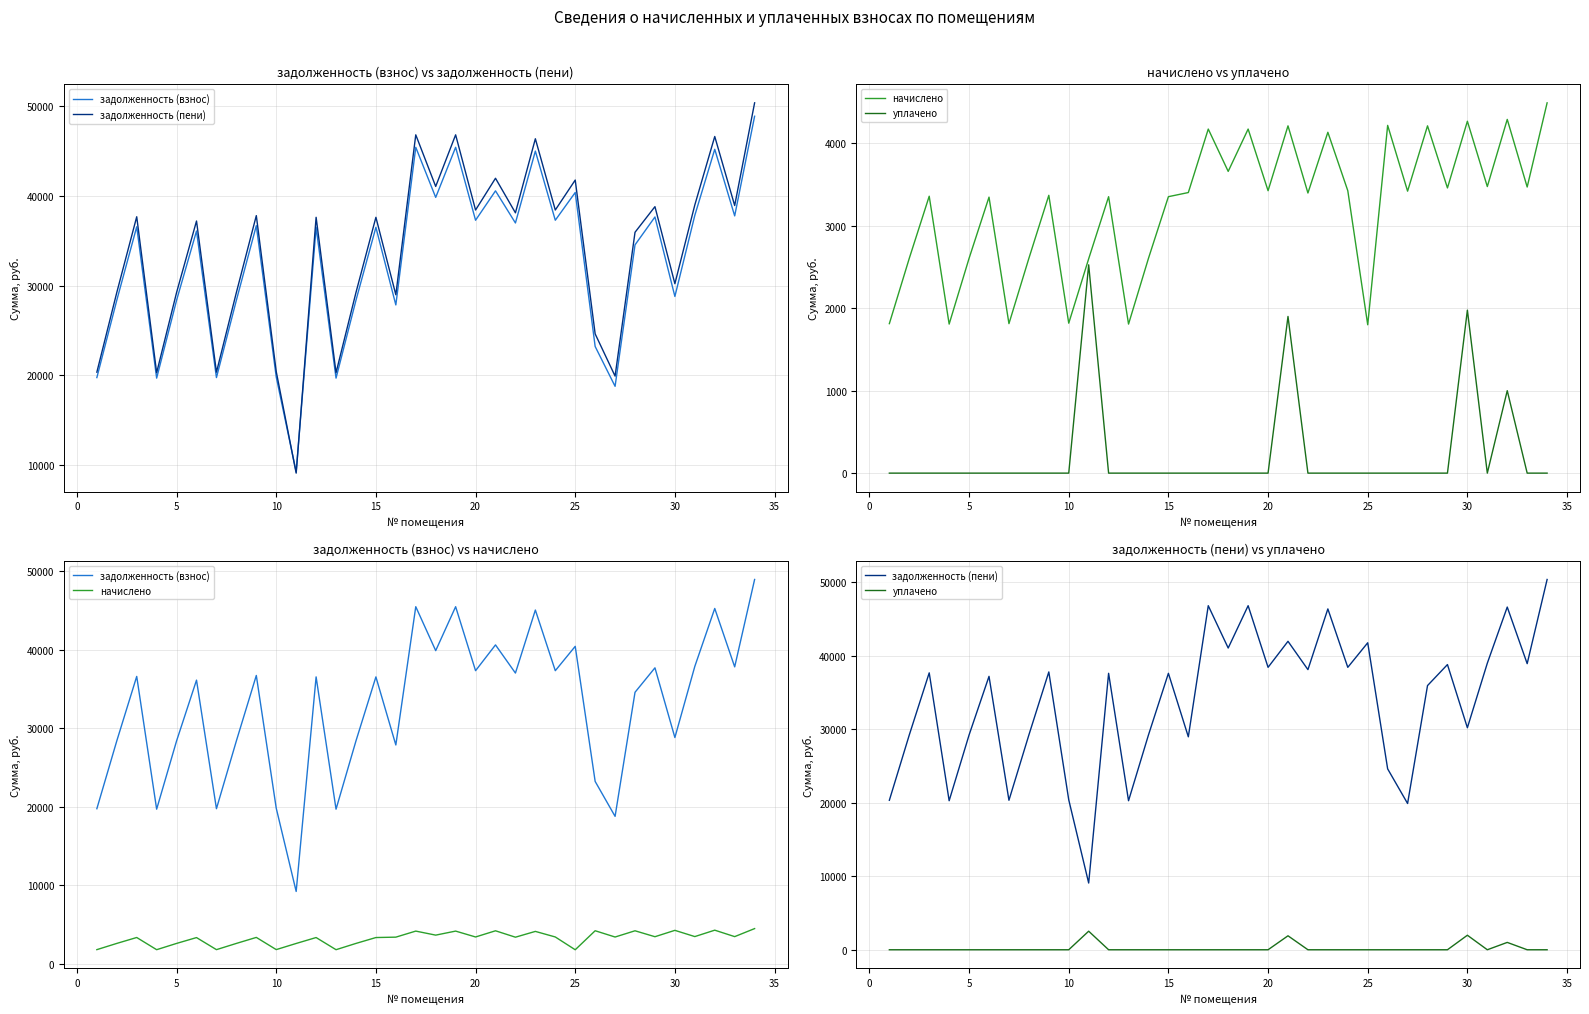

What is the sum of all начислено values?

109990.3